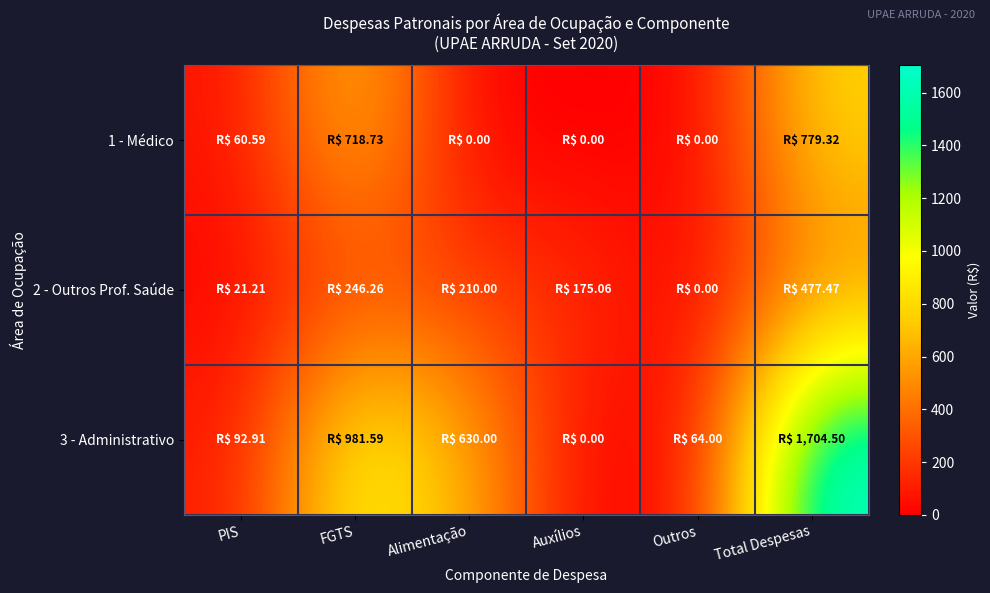

Which has a higher value, FGTS or PIS?

FGTS